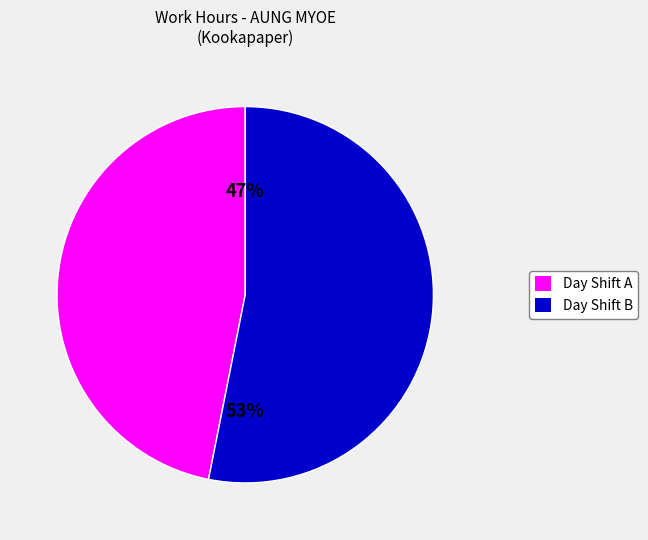

How many segments does this pie chart have?

2